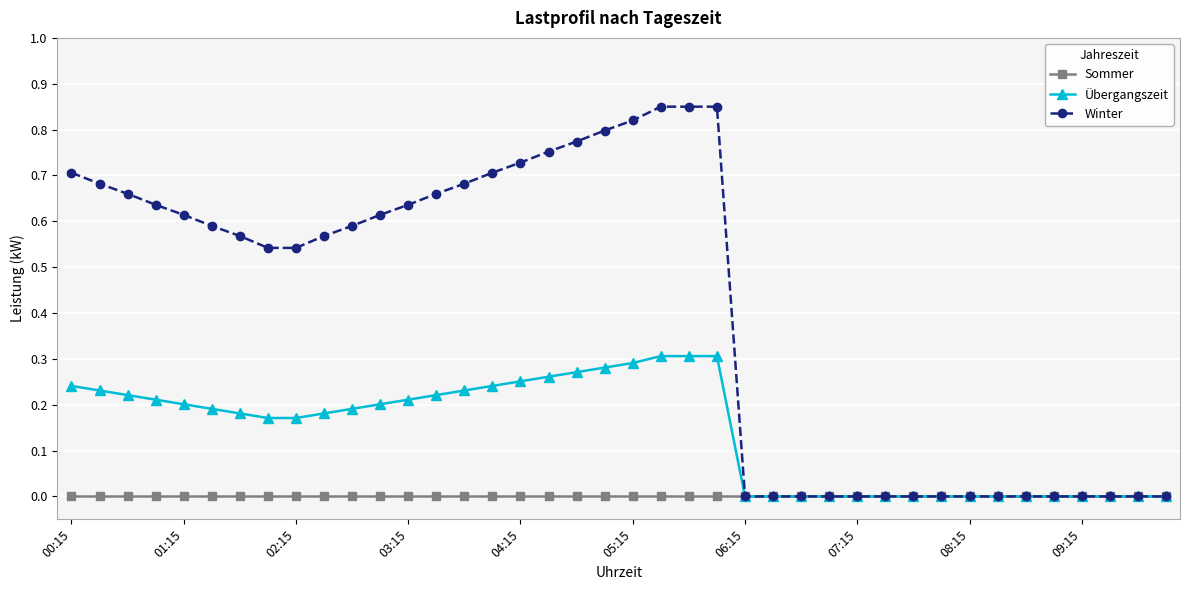

List the series in order of their peak value, highest first.

Winter, Übergangszeit, Sommer